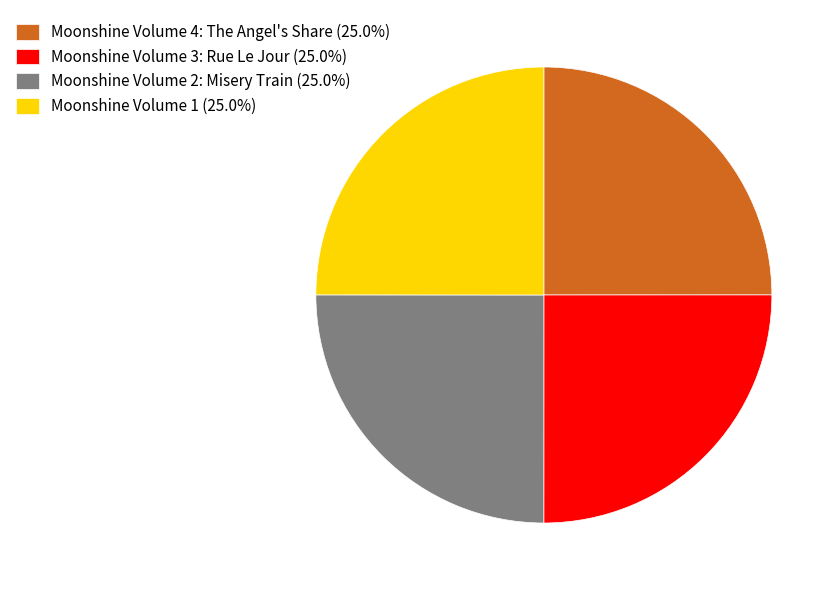

The Moonshine Volume 3: Rue Le Jour slice represents 25% of the pie. True or false?

True